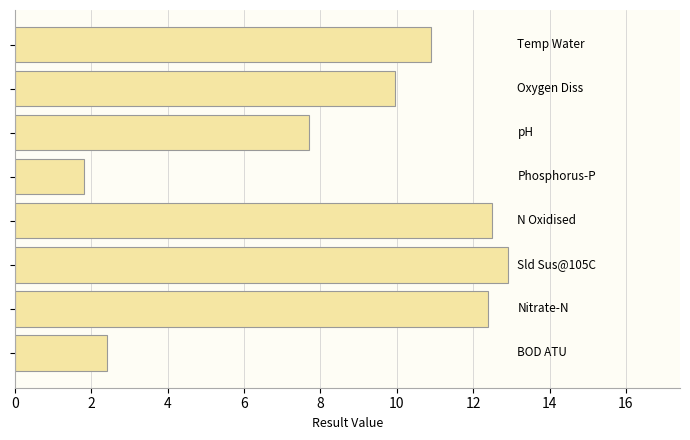

What is the greatest value displayed?

12.9